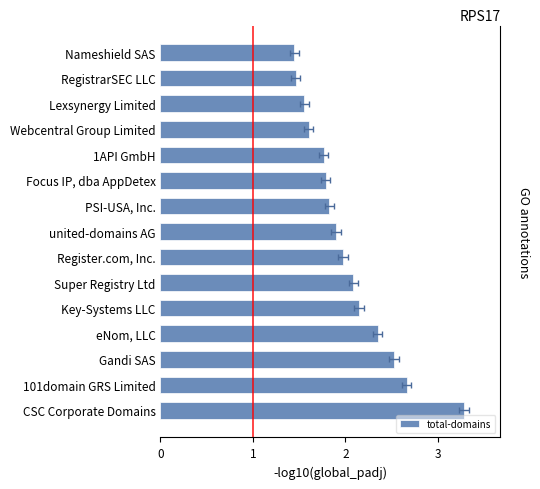

Are the bars horizontal?

Yes